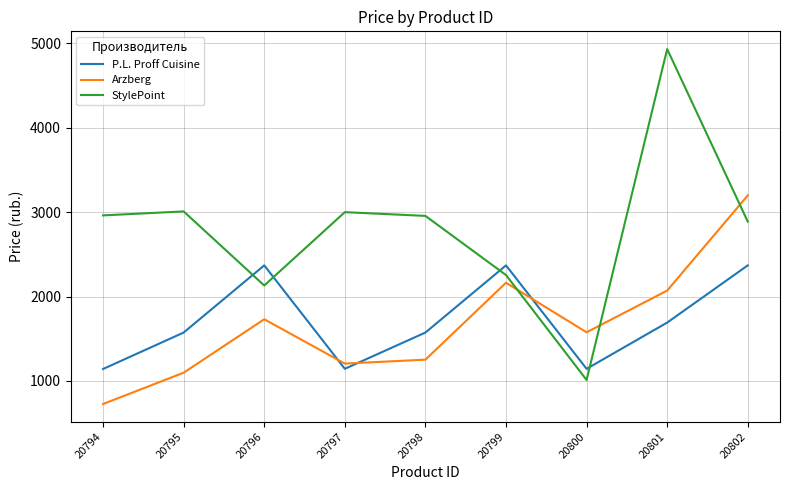

What is the highest value of the P.L. Proff Cuisine series?

2369.0